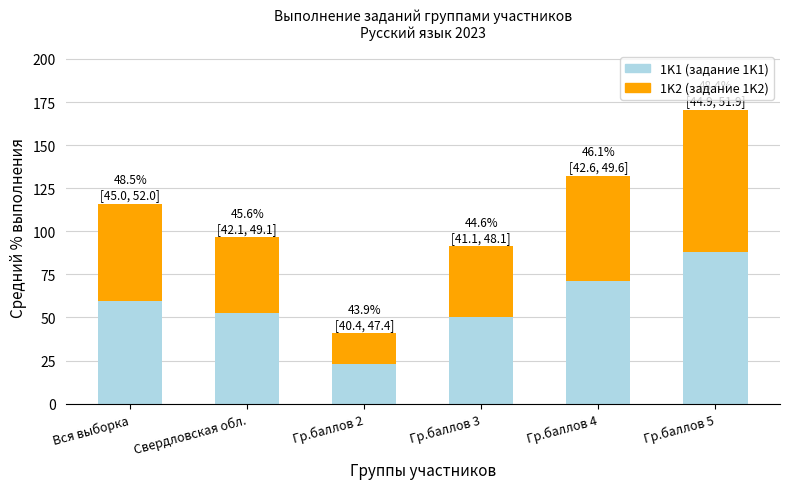

At which category is the sum across all series the highest?

Гр.баллов 5